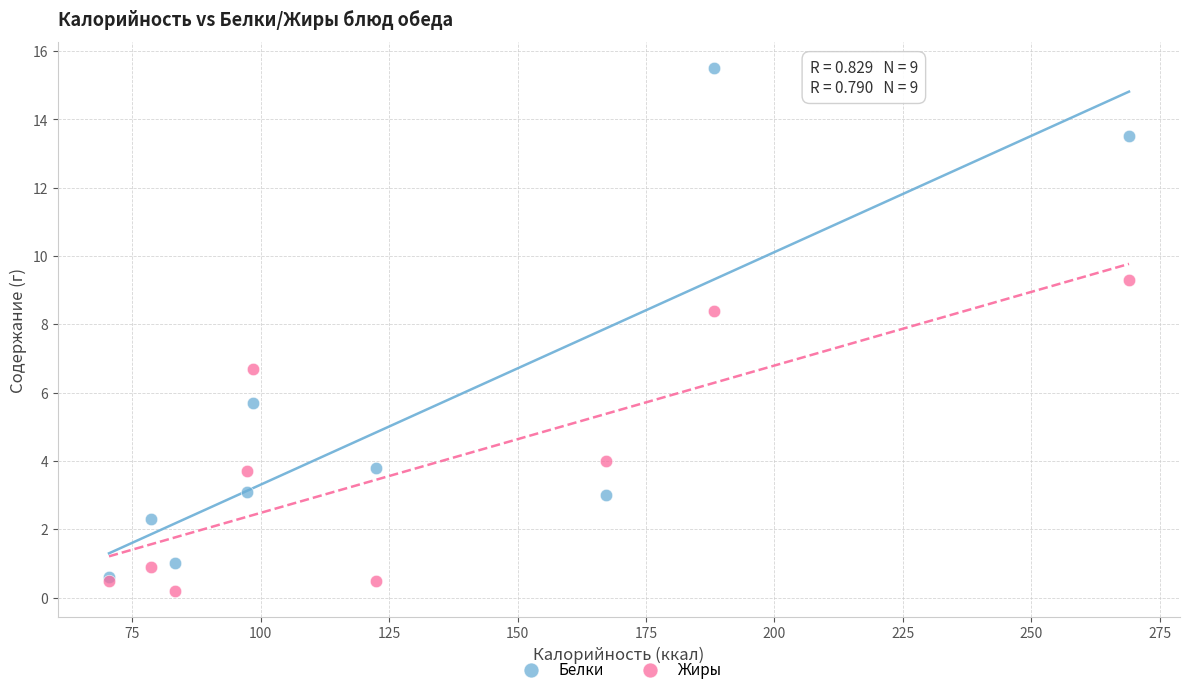

Across all series, what Y value is closest to 7?

6.7